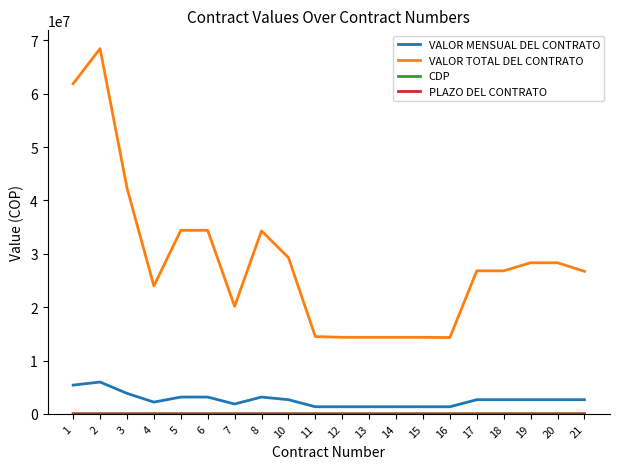

The value of VALOR TOTAL DEL CONTRATO at 4 is 23981342. True or false?

True